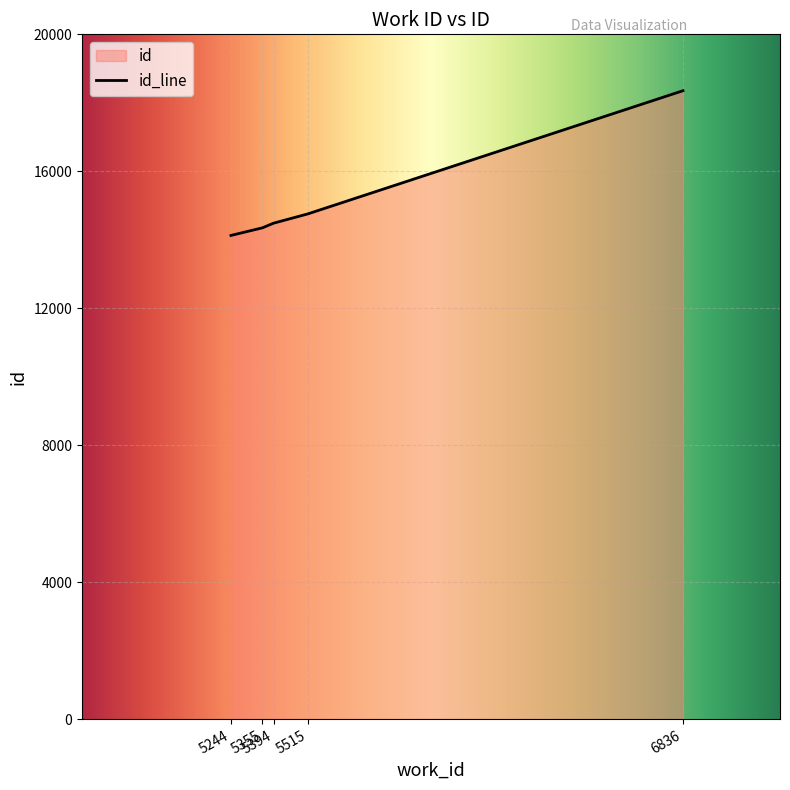

List the labels in order of value, largest first.

6836, 5515, 5394, 5355, 5244